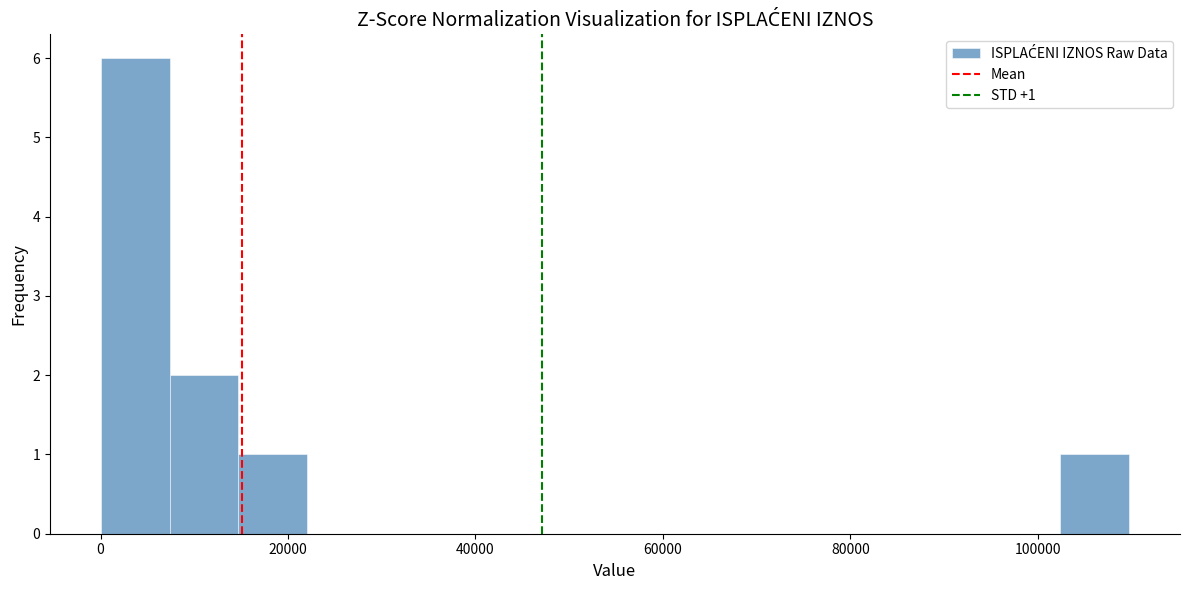

Around what value on the x-axis is the tallest bar? Give the approximate position of its centre, as read against the axis.

4000